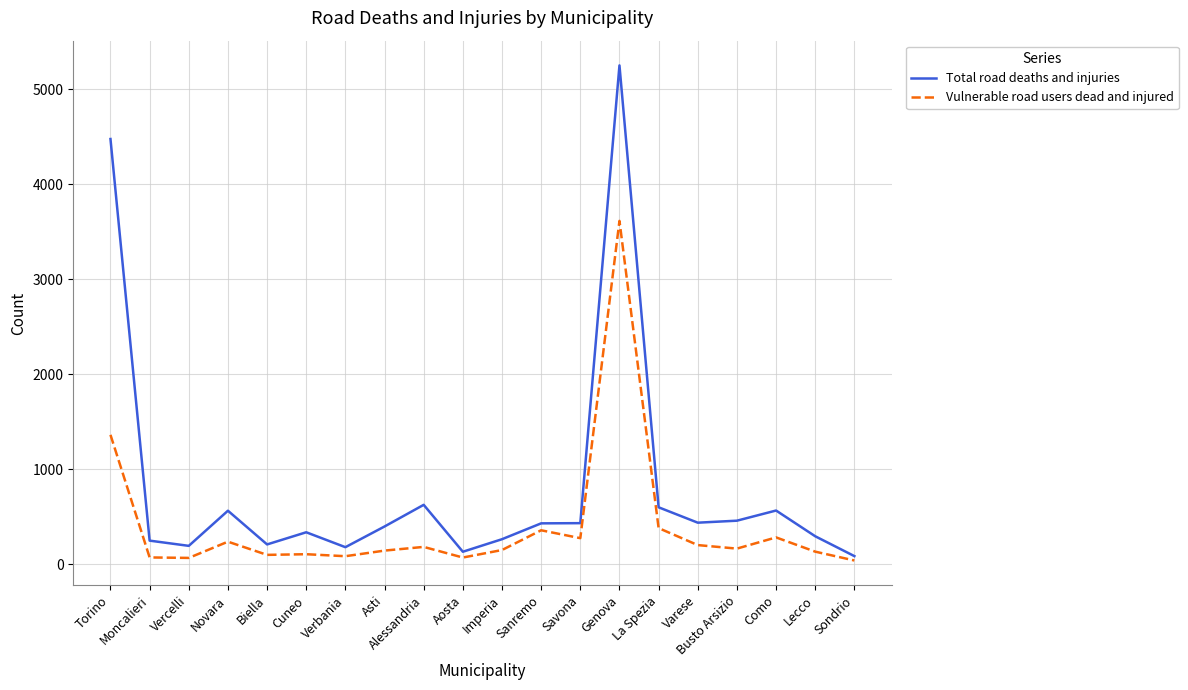

The Vulnerable road users dead and injured series shows 283 at Como. True or false?

True